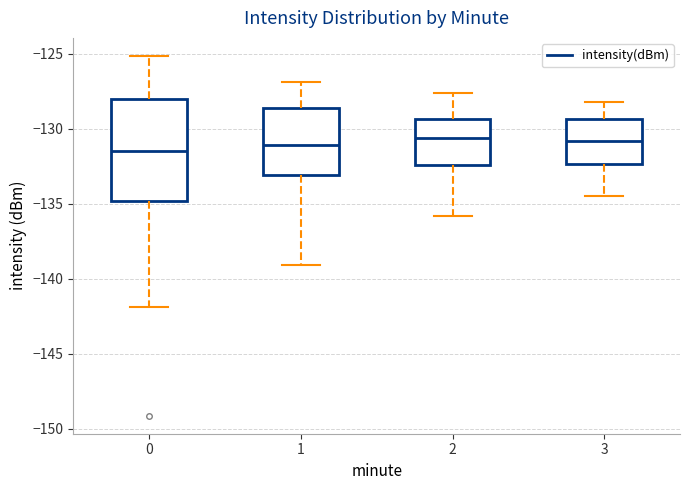

Comparing the boxes themselves (not the whiskers), which one is the tallest?

0